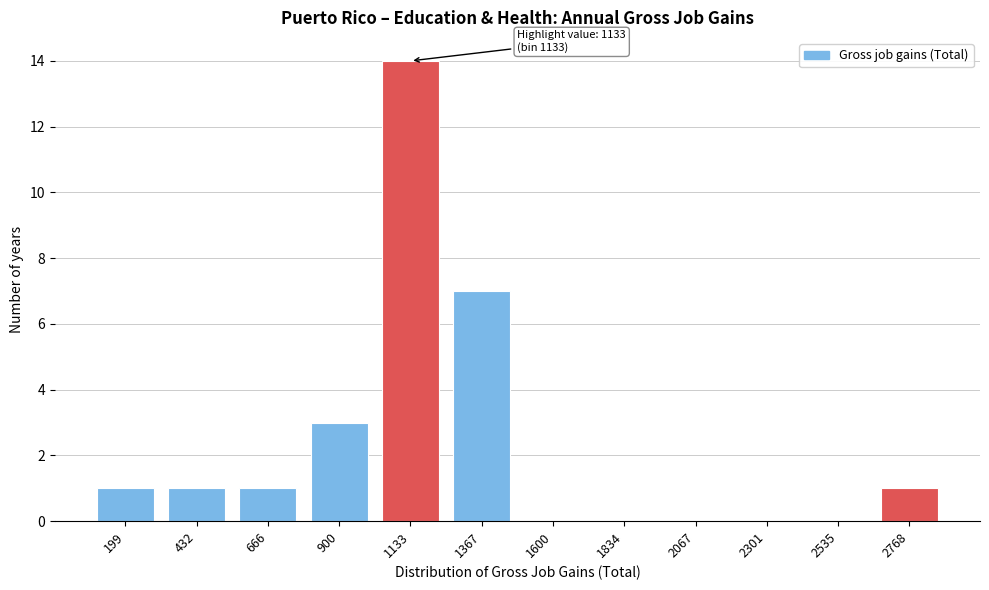

Reading left to right, transcribe all the data shown in this chart.

199=1	432=1	666=1	900=3	1133=14	1367=7	1600=0	1834=0	2067=0	2301=0	2535=0	2768=1